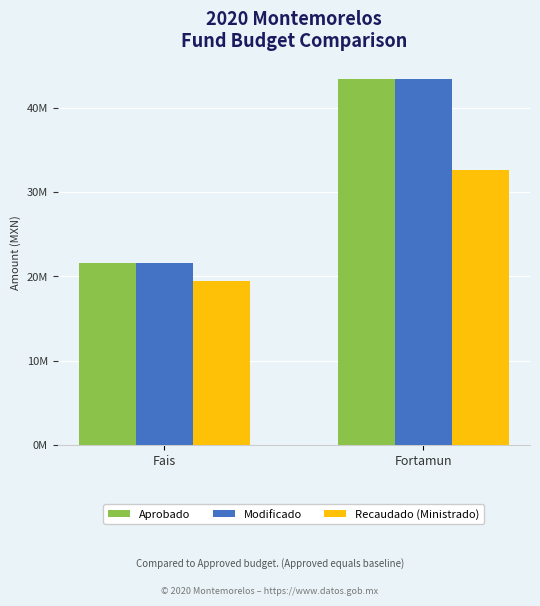

Rank the series by their maximum value, from highest to lowest.

Aprobado, Modificado, Recaudado (Ministrado)